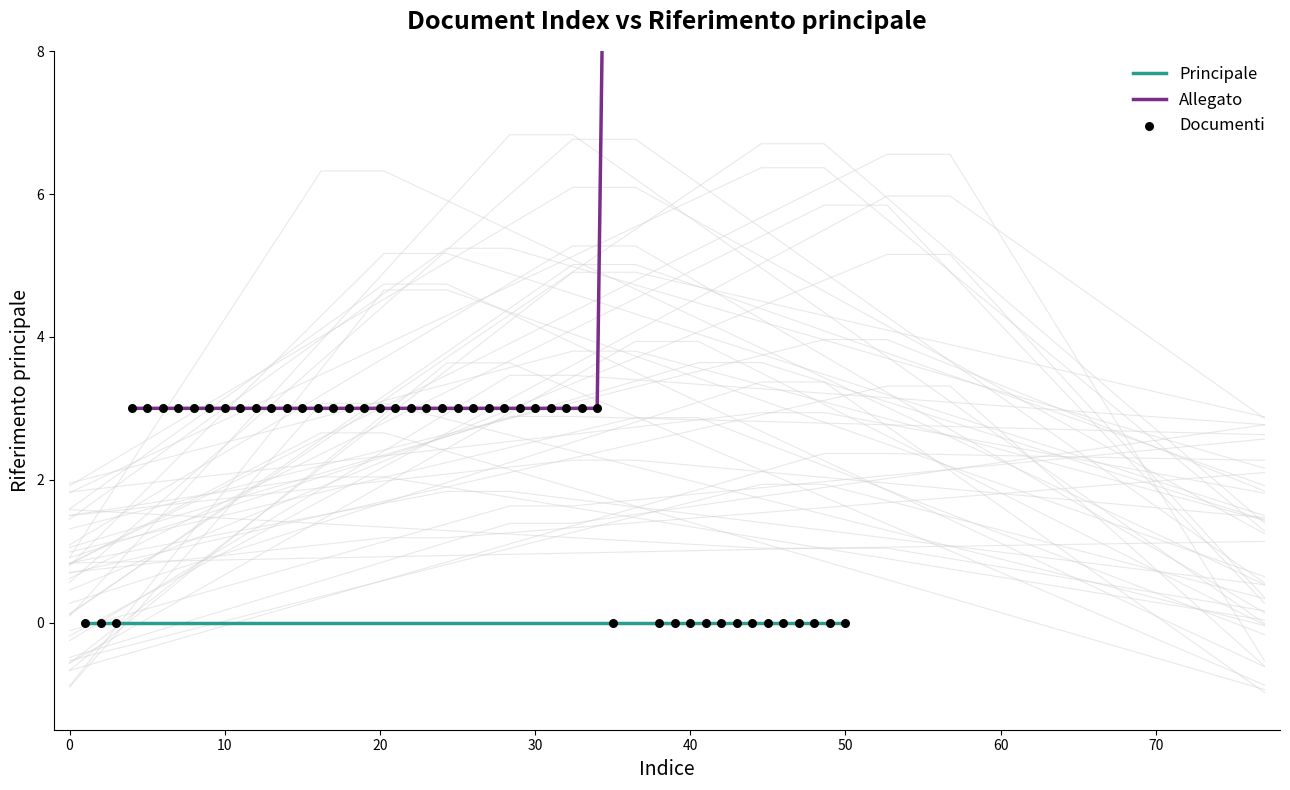

Is the value of Principale at 3 greater than the value of Riferimento principale (Allegato) at 16?

No